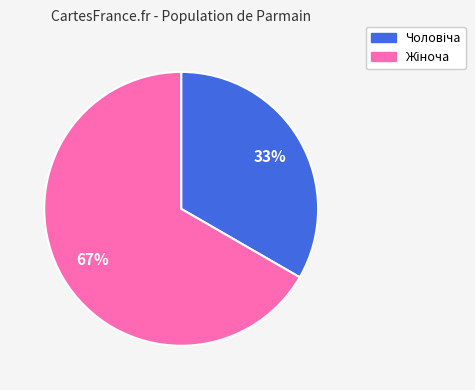

Does any single category account for the majority?

Yes